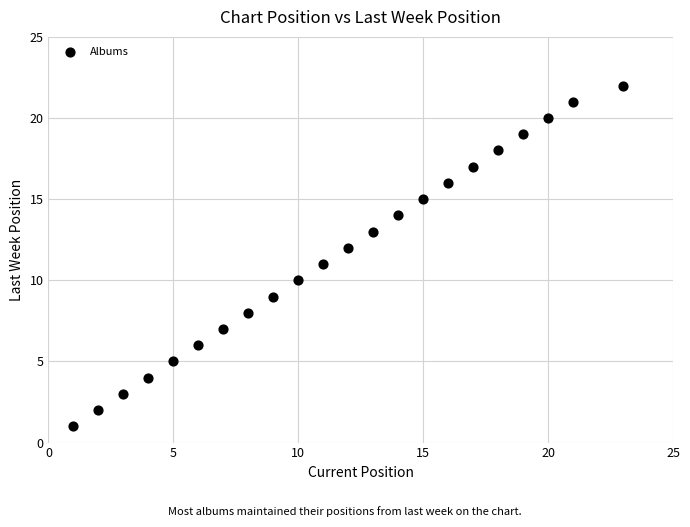

What is the range of Y values (max minus min)?

21